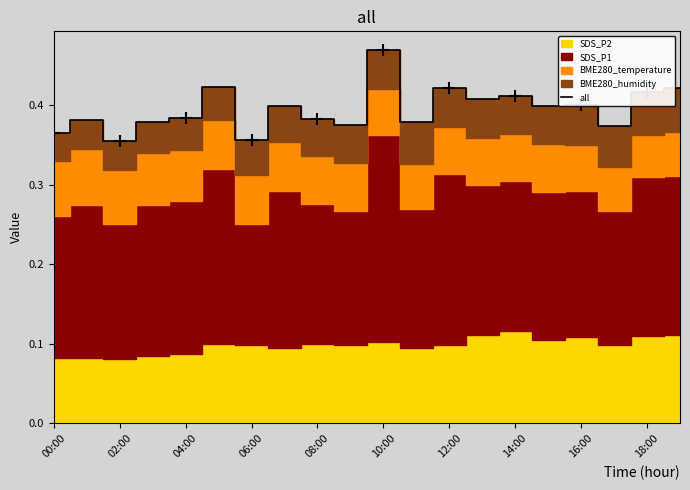

What is the smallest value displayed?

0.4